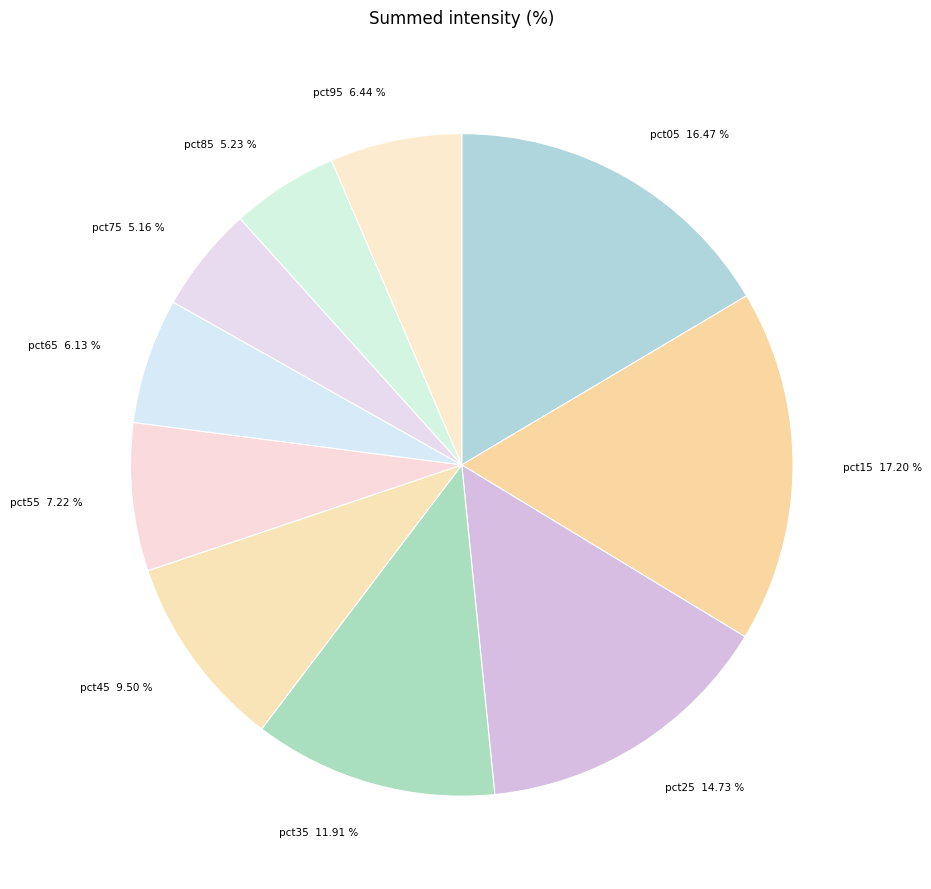

Is it true that pct95 is 14% of the pie?

False